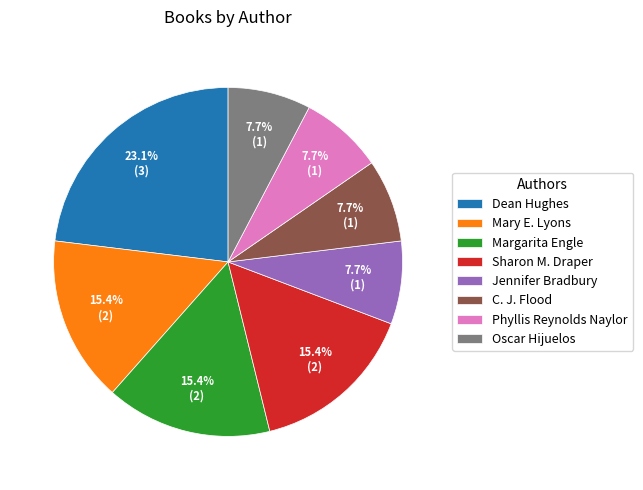

To the nearest percent, what percentage of the pie is Margarita Engle?

15%